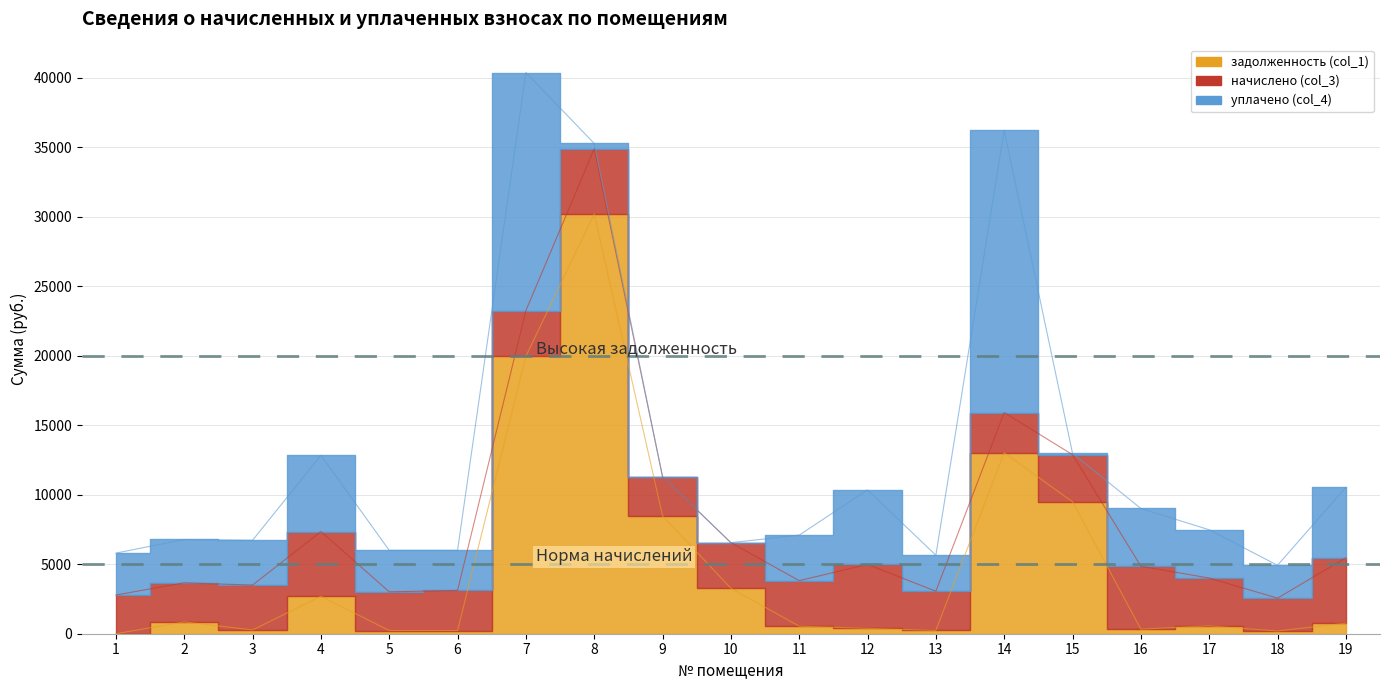

What is the value of the задолженность (col_1) point at the 11th from the left?

543.3